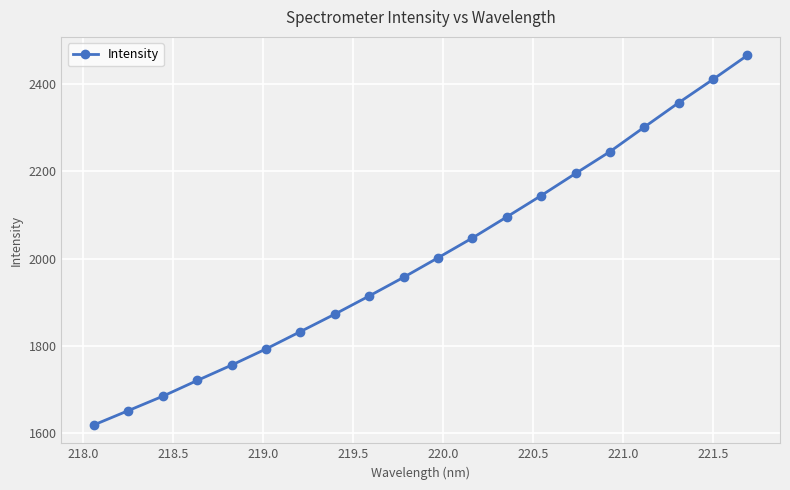

How many distinct data groups are displayed?

1